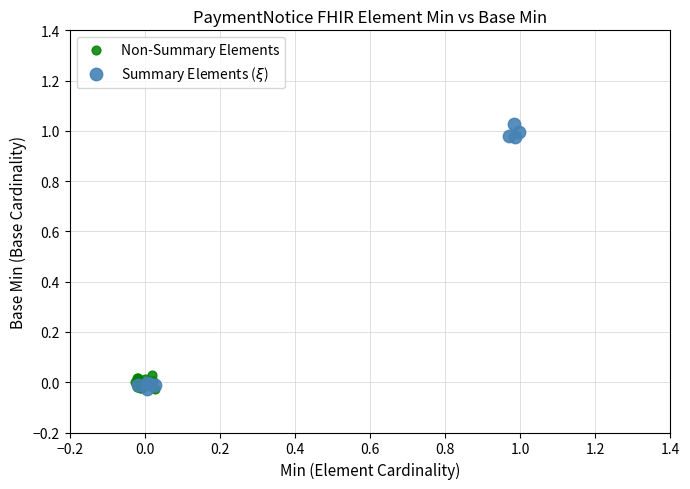

Which series has the largest Y range (max minus min)?

Summary Elements ($\xi$)